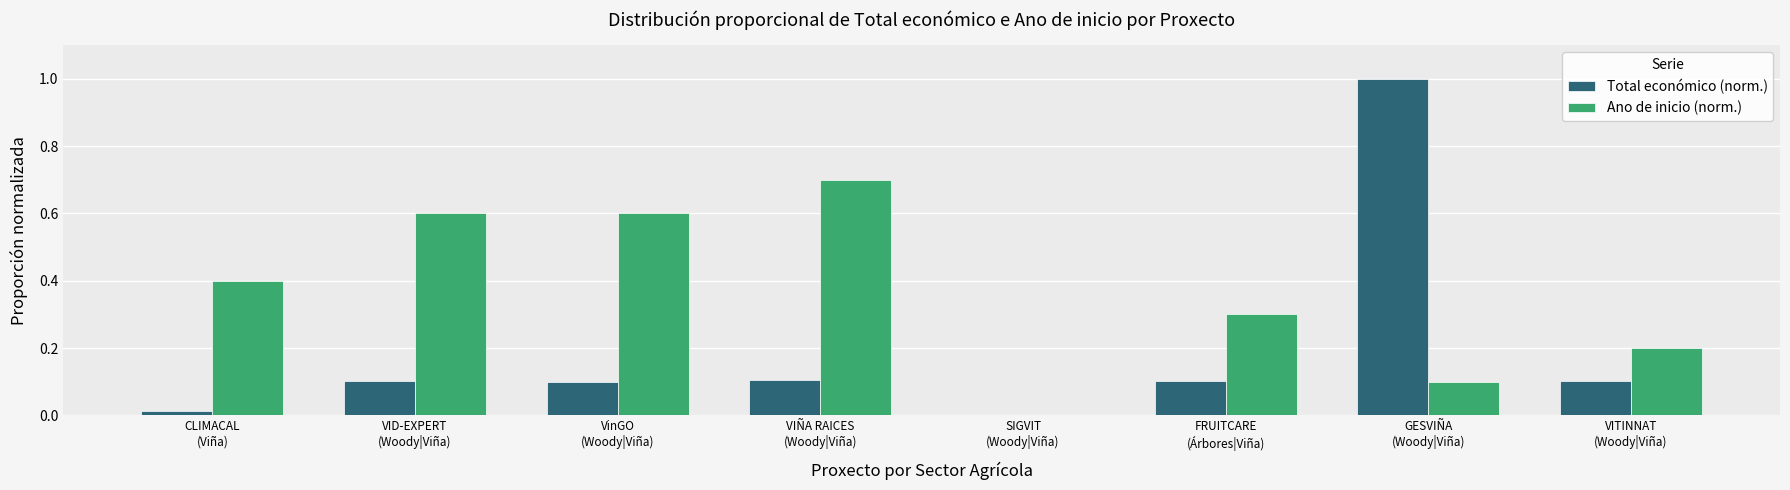

What is the sum of all Ano de inicio (norm.) values?

2.9